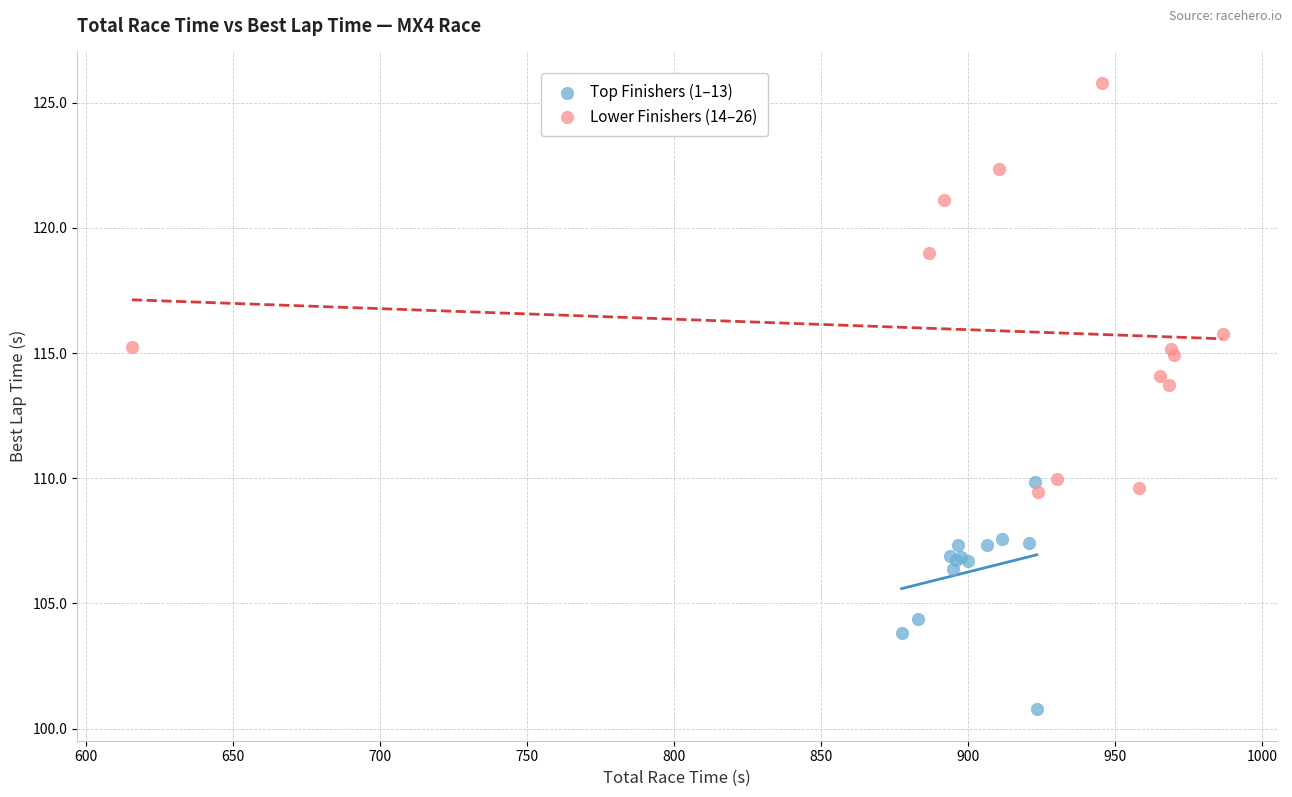

Which series has the largest Y range (max minus min)?

Lower Finishers (14–26)